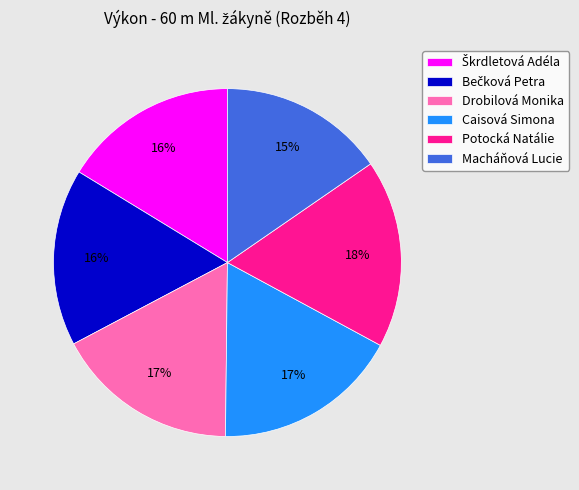

Which slice is the smallest?

Macháňová Lucie